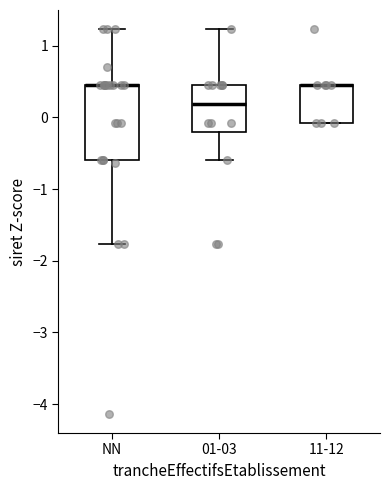

Reading left to right, read every box against the y-axis: the position of its median line, the range the box covers, and the ends of its whiskers. The values are not printed on the chart, so give them approximately, as read against the axis.

NN: median 0.4 (drawn on the box's upper edge), box -0.6 to 0.4, whiskers -1.8 to 1.2
01-03: median 0.2, box -0.2 to 0.4, whiskers -0.6 to 1.2
11-12: median 0.4 (drawn on the box's upper edge), box -0.1 to 0.4, whiskers -0.1 to 0.4